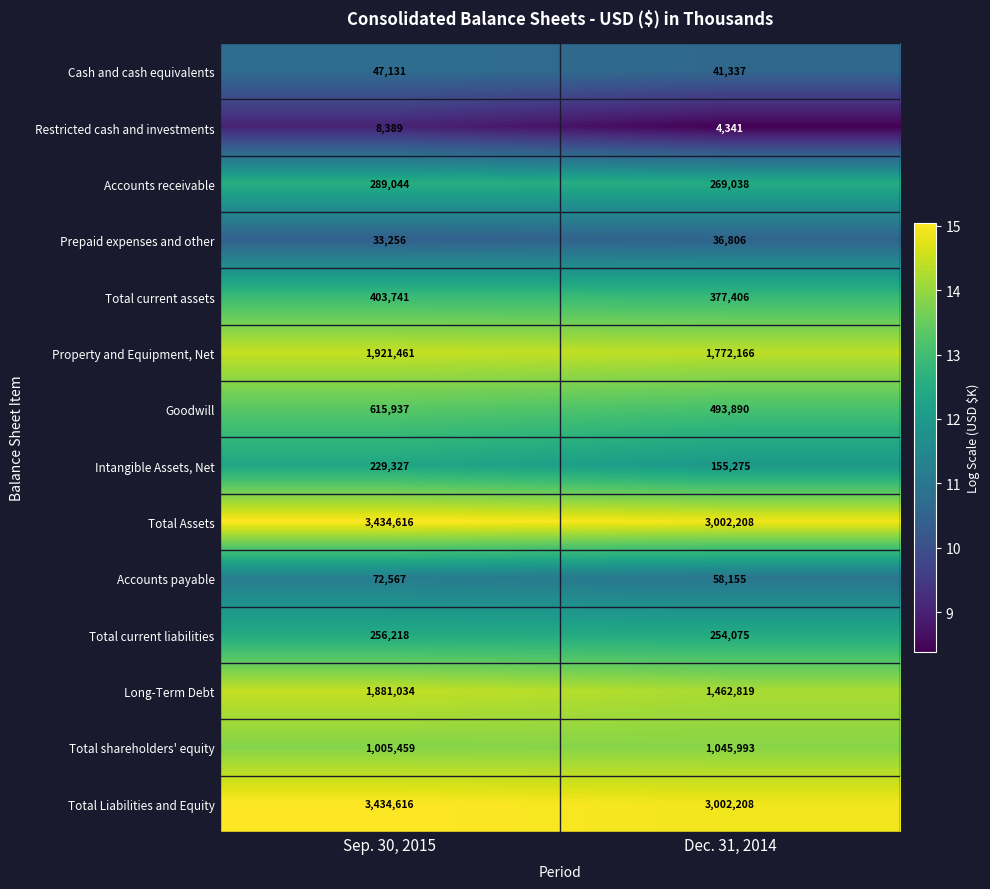

Which label corresponds to the largest value in the chart?

Sep. 30, 2015